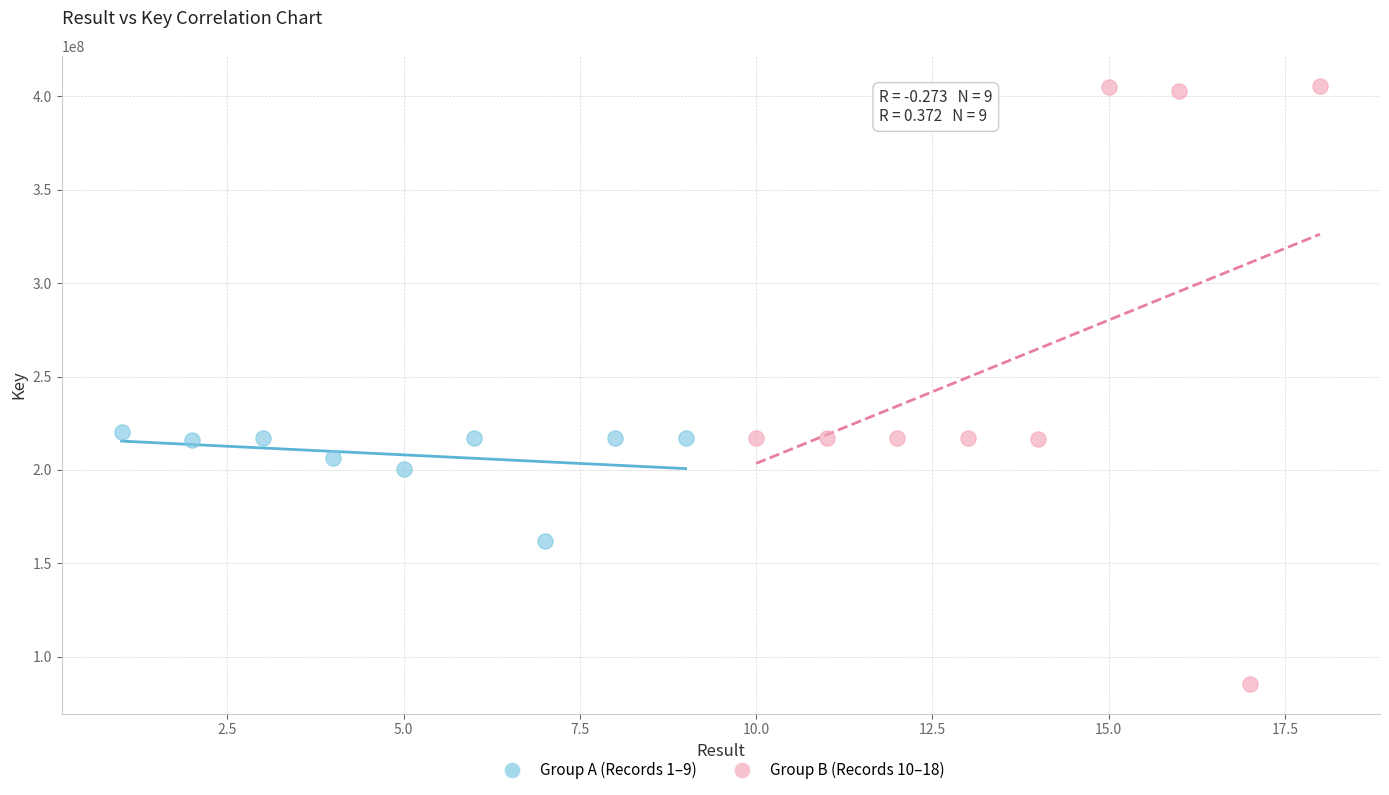

Which series has the largest Y range (max minus min)?

Group B (Records 10–18)